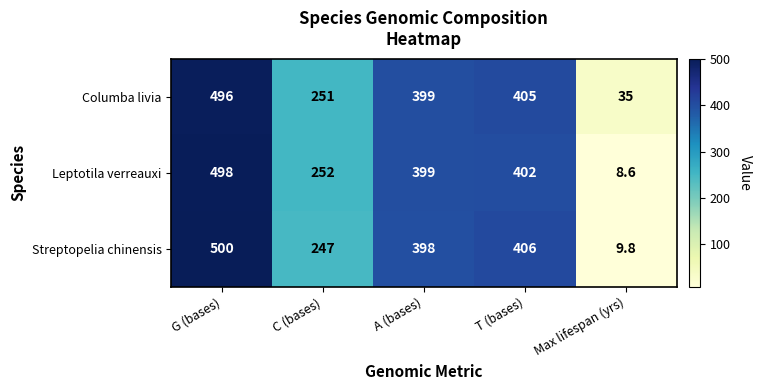

At which category is the sum across all series the highest?

G (bases)